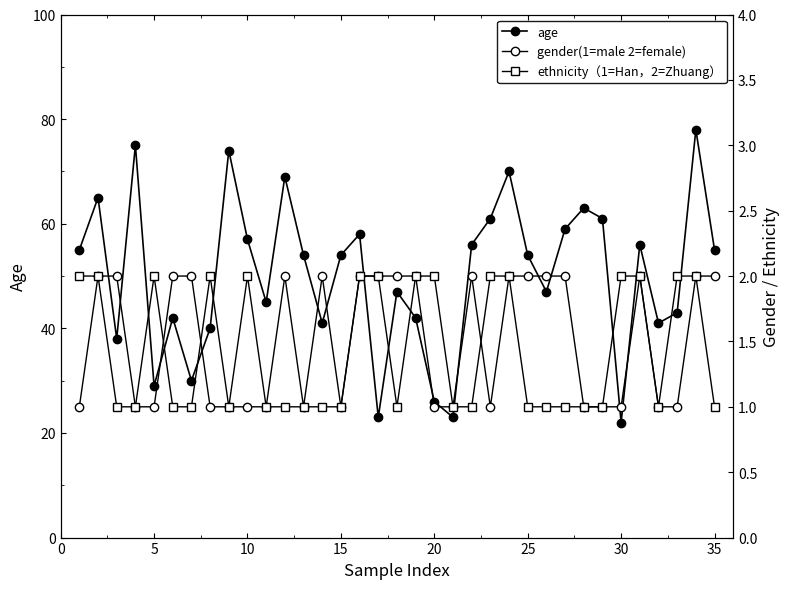

What is the difference between the second highest and minimum values in the gender(1=male 2=female) series?

1